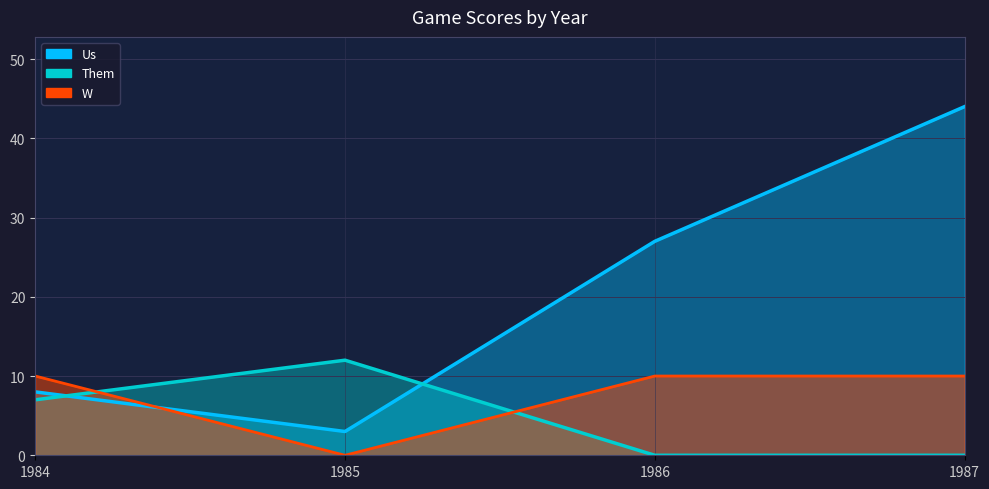

After their last crossing, which series has the higher values: Them or W?

W